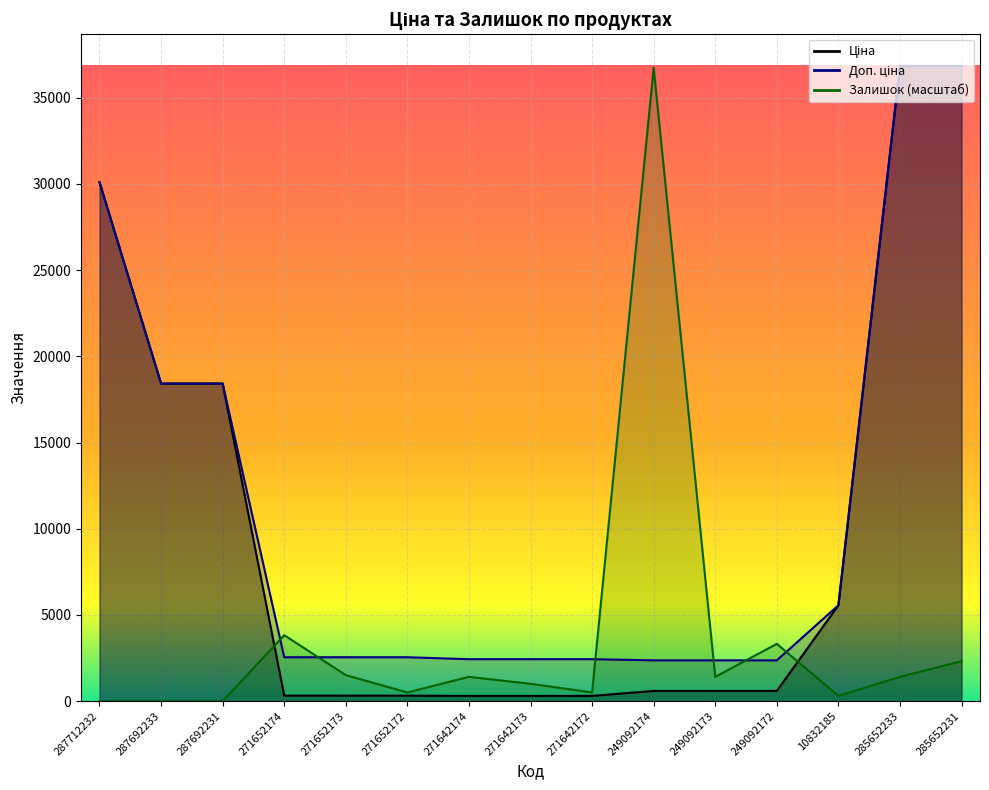

At which category does Залишок reach its first local valley?

271652172